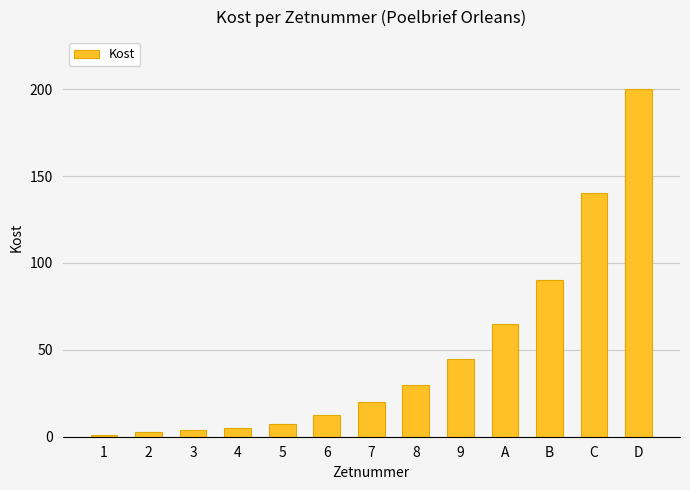

Between 7 and B, which is larger?

B